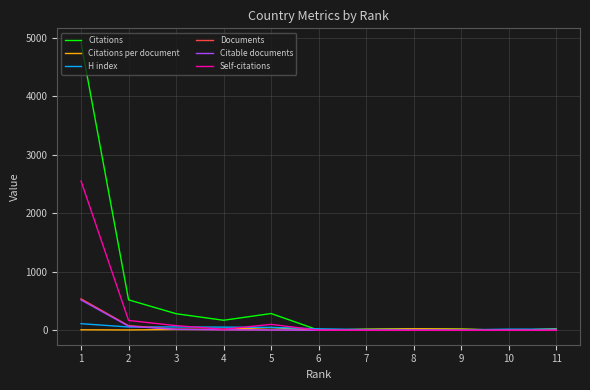

Where is the first local maximum for Citations per document?

8